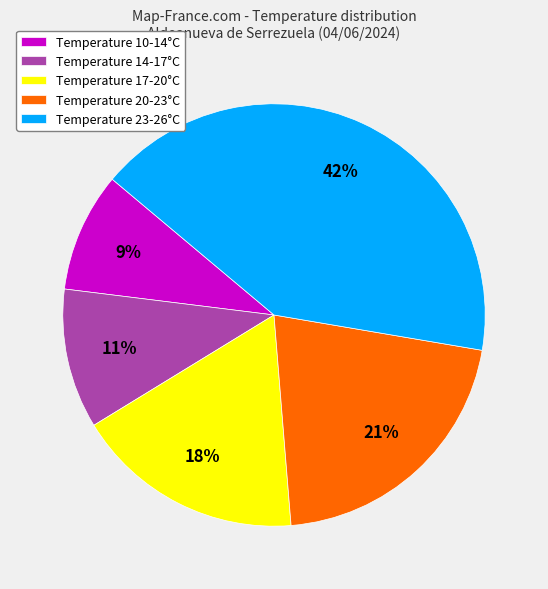

Does any single category account for the majority?

No